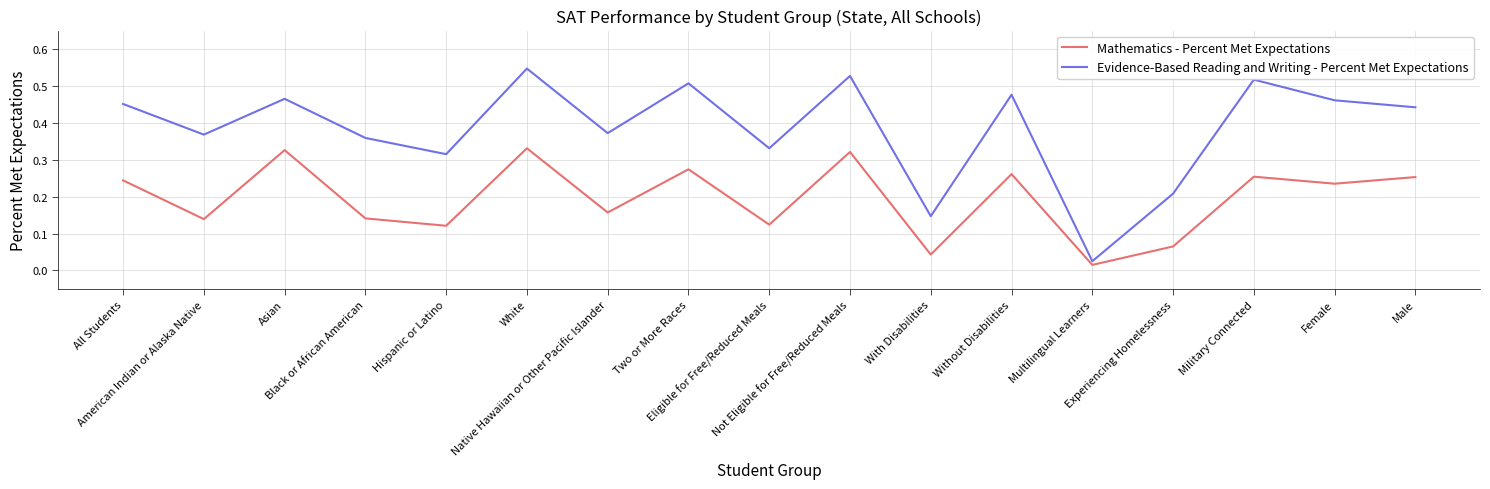

At Military Connected, list the series in order from largest to smallest.

Evidence-Based Reading and Writing - Percent Met Expectations, Mathematics - Percent Met Expectations